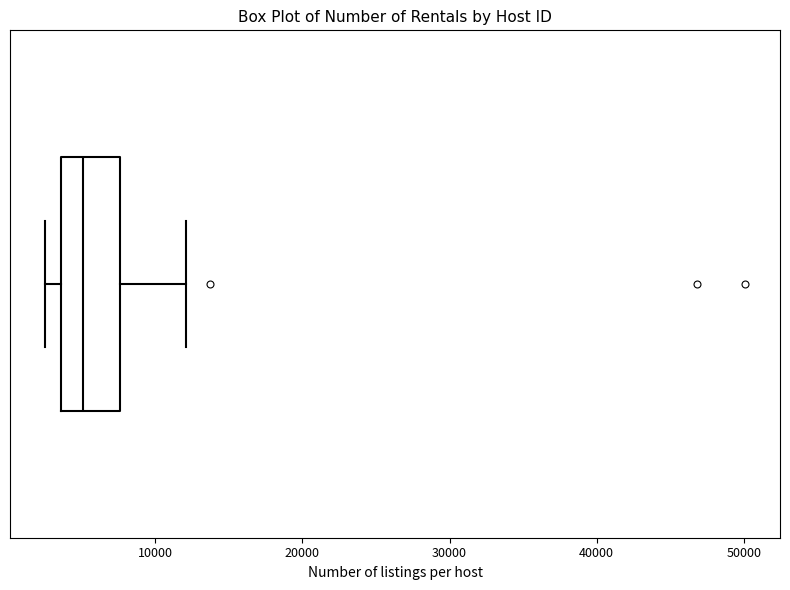

Transcribe this box plot: give where the median line is, the range the box spans, and where the two whiskers end, as read against the x-axis. The values are not printed on the chart, so give them approximately, as read against the axis.

median 5000, box 4000 to 8000, whiskers 3000 to 12000